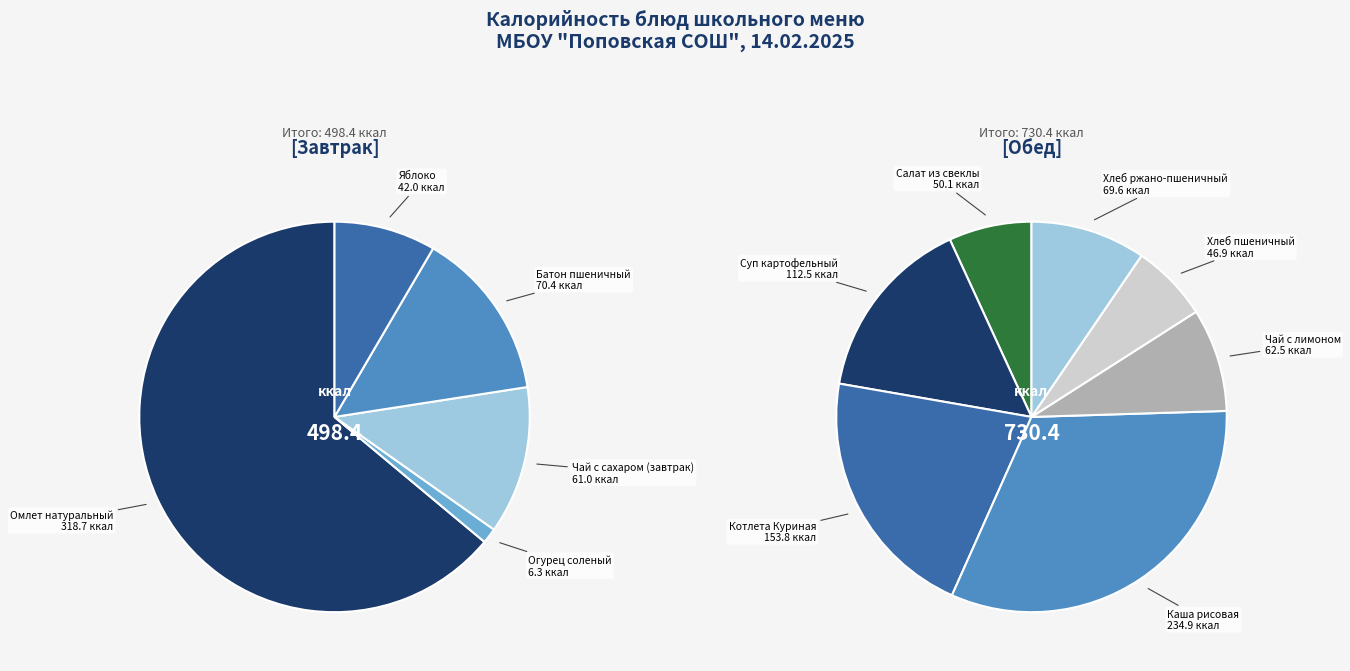

Which category has the biggest portion of the pie?

Омлет натуральный